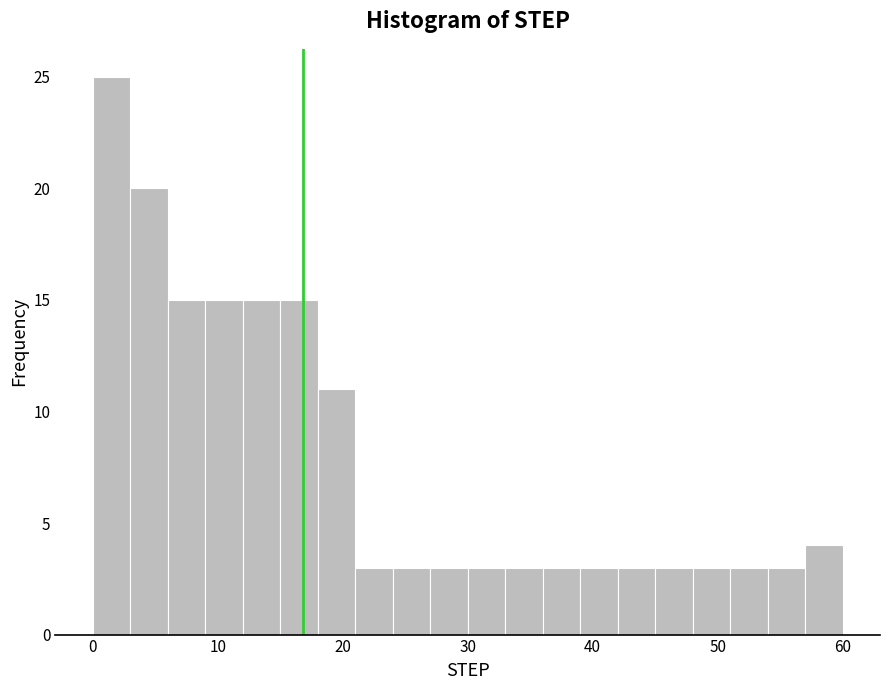

Read against the x-axis, roughly where is the centre of the tallest bar?

2